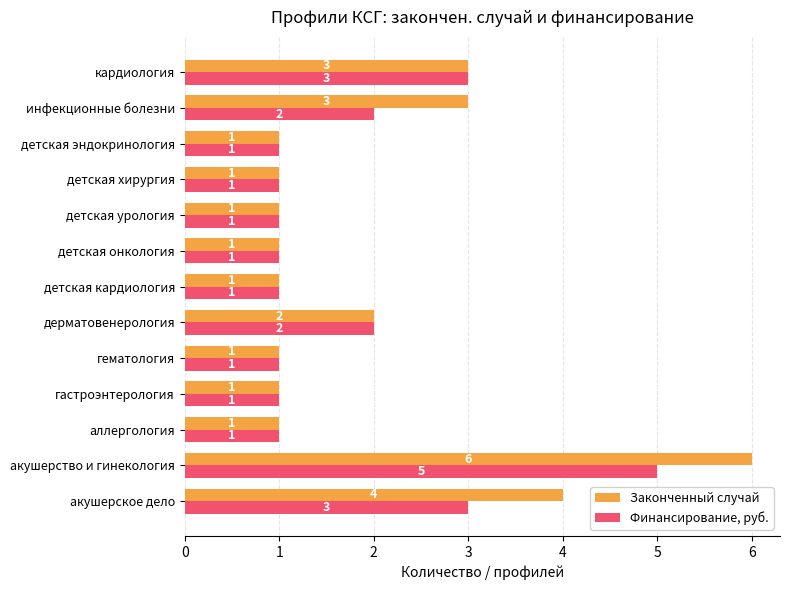

Is it true that Законченный случай equals 10 at акушерство и гинекология?

False